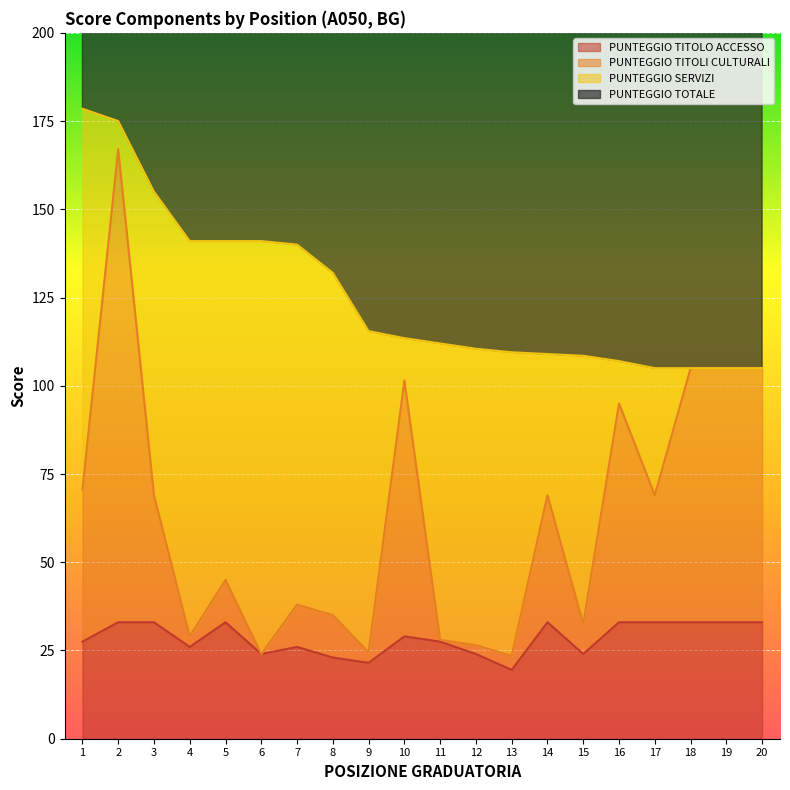

What is the total value across all series at 4?

196.0